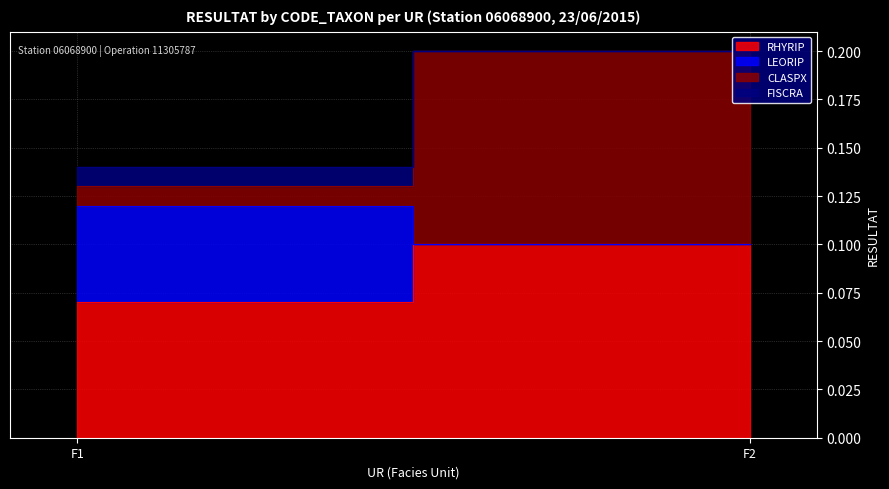

The value of CLASPX at F2 is 0.1. True or false?

False